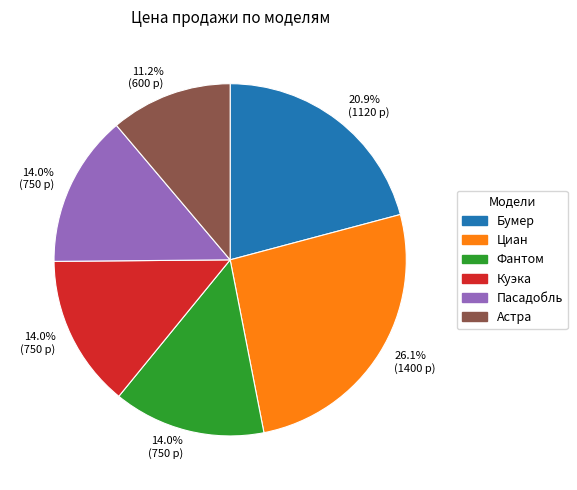

To the nearest percent, what is the difference between the largest and smallest slice percentages?

15%